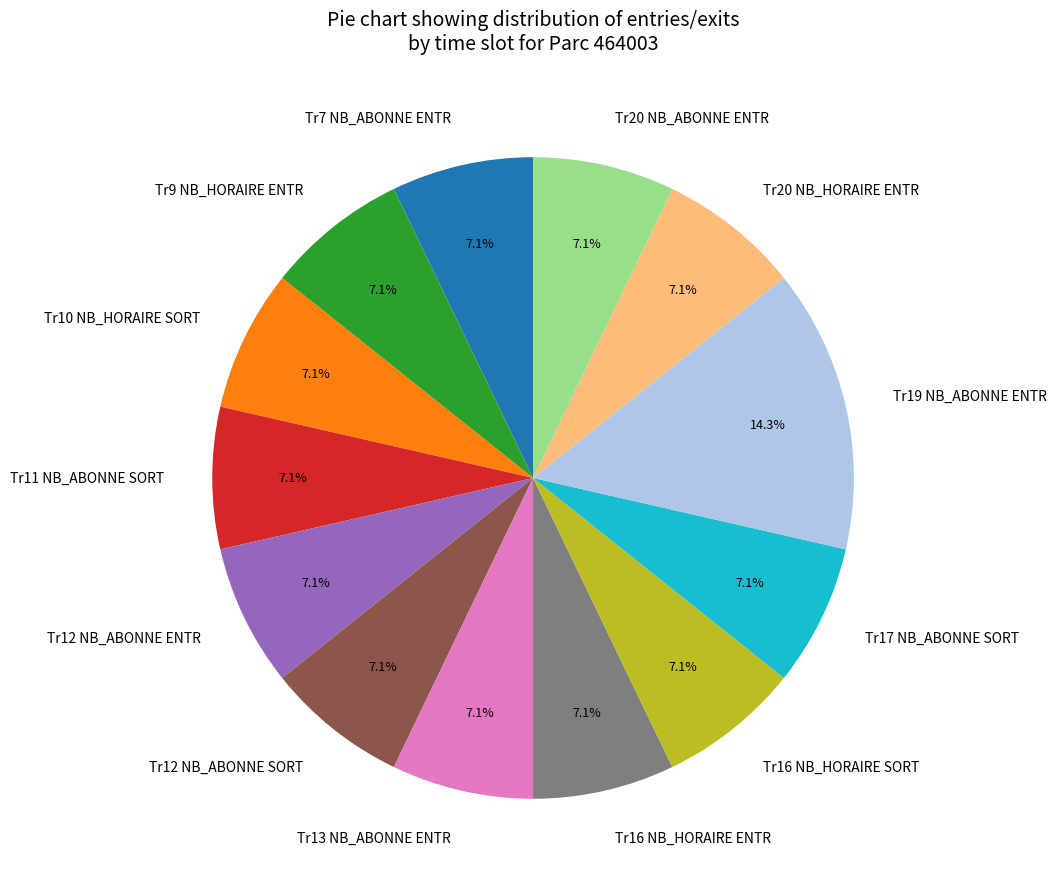

Is the sum of Tr9 NB_HORAIRE ENTR and Tr17 NB_ABONNE SORT greater than half?

No